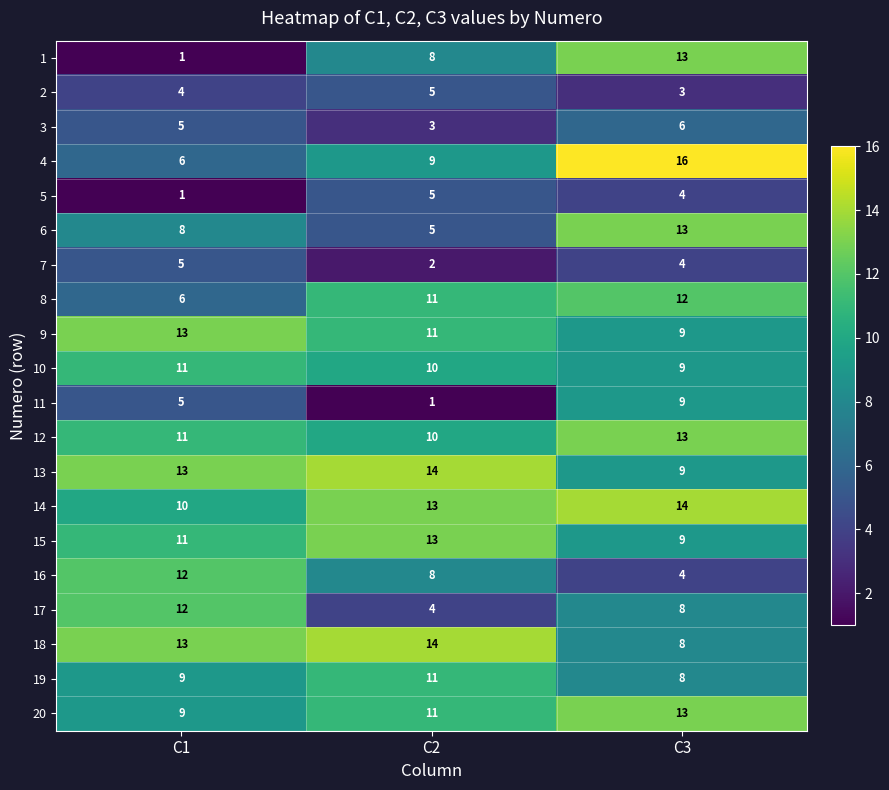

What is the spread (max minus min) of values at C1?

12